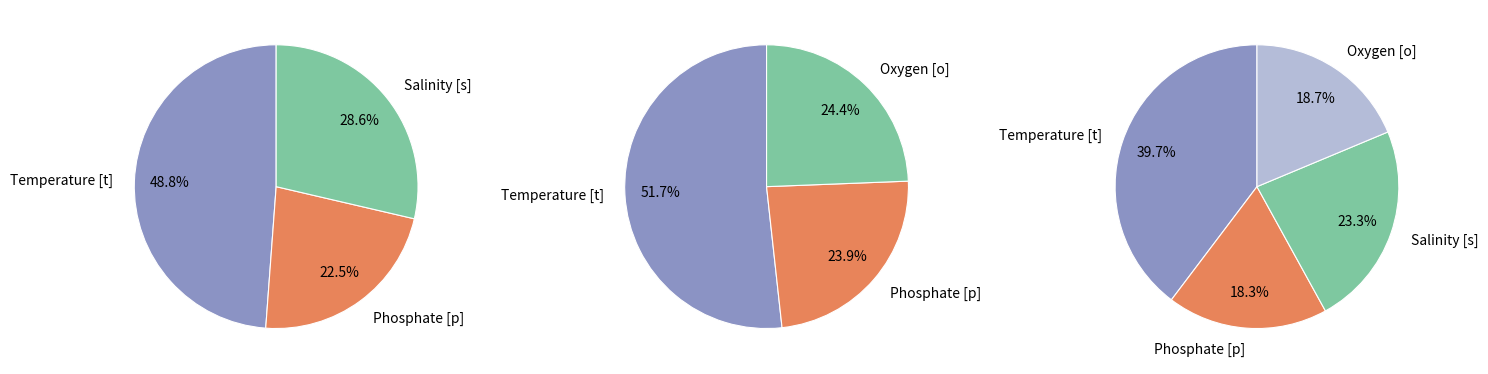

Does any single category account for the majority?

No